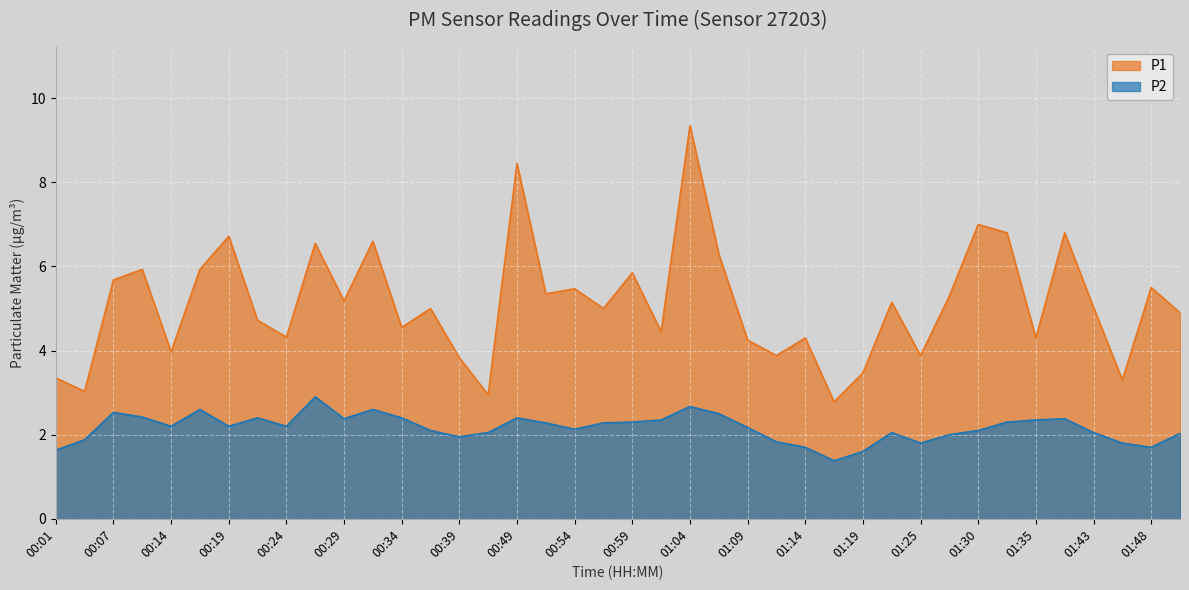

List the series in order of their peak value, highest first.

P1, P2